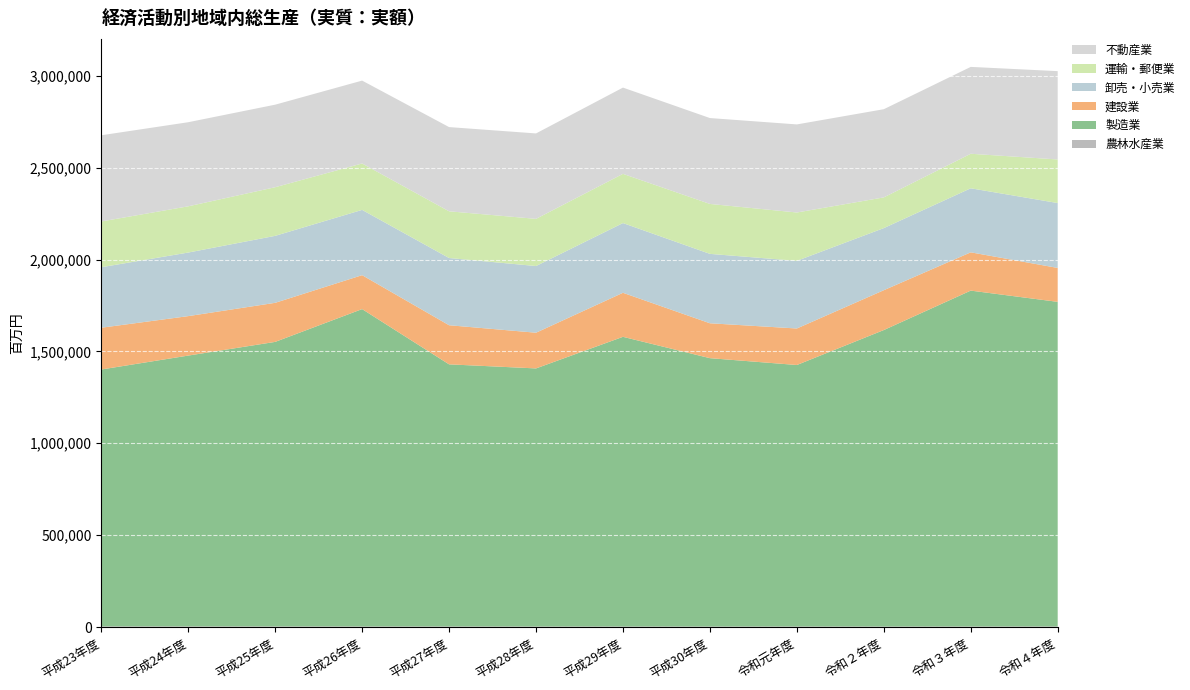

Reading left to right, what are all the values shown in this chart?

農林水産業: 平成23年度=3652	平成24年度=3480	平成25年度=3332	平成26年度=3172	平成27年度=3060	平成28年度=2735	平成29年度=2776	平成30年度=2703	令和元年度=2864	令和２年度=2701	令和３年度=2904	令和４年度=3122
製造業: 平成23年度=1397970	平成24年度=1473916	平成25年度=1548581	平成26年度=1727244	平成27年度=1426598	平成28年度=1404769	平成29年度=1576723	平成30年度=1460611	令和元年度=1423235	令和２年度=1613677	令和３年度=1828092	令和４年度=1766670
建設業: 平成23年度=227344	平成24年度=214761	平成25年度=212615	平成26年度=184629	平成27年度=212896	平成28年度=194360	平成29年度=239636	平成30年度=189941	令和元年度=198767	令和２年度=216846	令和３年度=208387	令和４年度=184594
卸売・小売業: 平成23年度=329263	平成24年度=346012	平成25年度=364481	平成26年度=355317	平成27年度=365847	平成28年度=362943	平成29年度=379463	平成30年度=377735	令和元年度=368195	令和２年度=338001	令和３年度=348548	令和４年度=353193
運輸・郵便業: 平成23年度=249162	平成24年度=251650	平成25年度=264740	平成26年度=252702	平成27年度=254325	平成28年度=256787	平成29年度=267966	平成30年度=271783	令和元年度=263136	令和２年度=167155	令和３年度=187975	令和４年度=237256
不動産業: 平成23年度=469005	平成24年度=457682	平成25年度=449208	平成26年度=450965	平成27年度=458272	平成28年度=464859	平成29年度=469410	平成30年度=467399	令和元年度=479329	令和２年度=479886	令和３年度=472725	令和４年度=480699